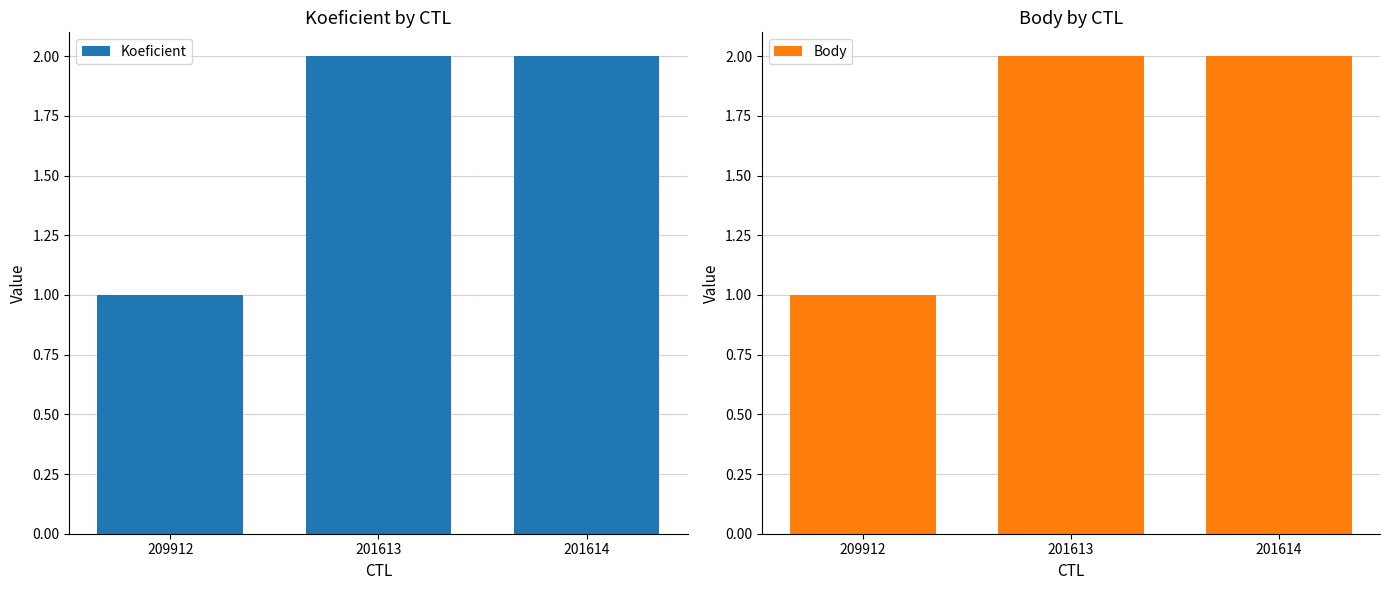

What is the label of the 1st bar from the left?

209912